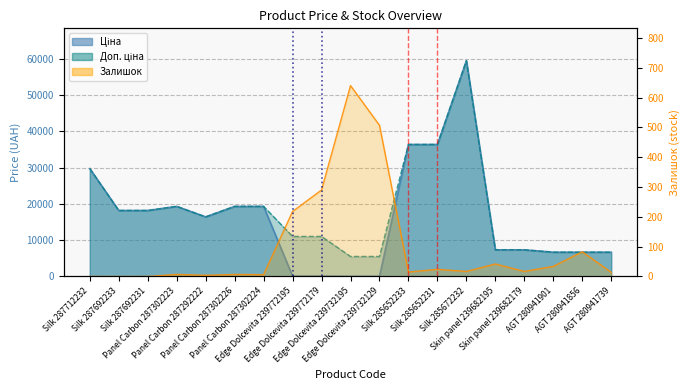

List the series in order of their peak value, lowest first.

Залишок, Ціна, Доп. ціна